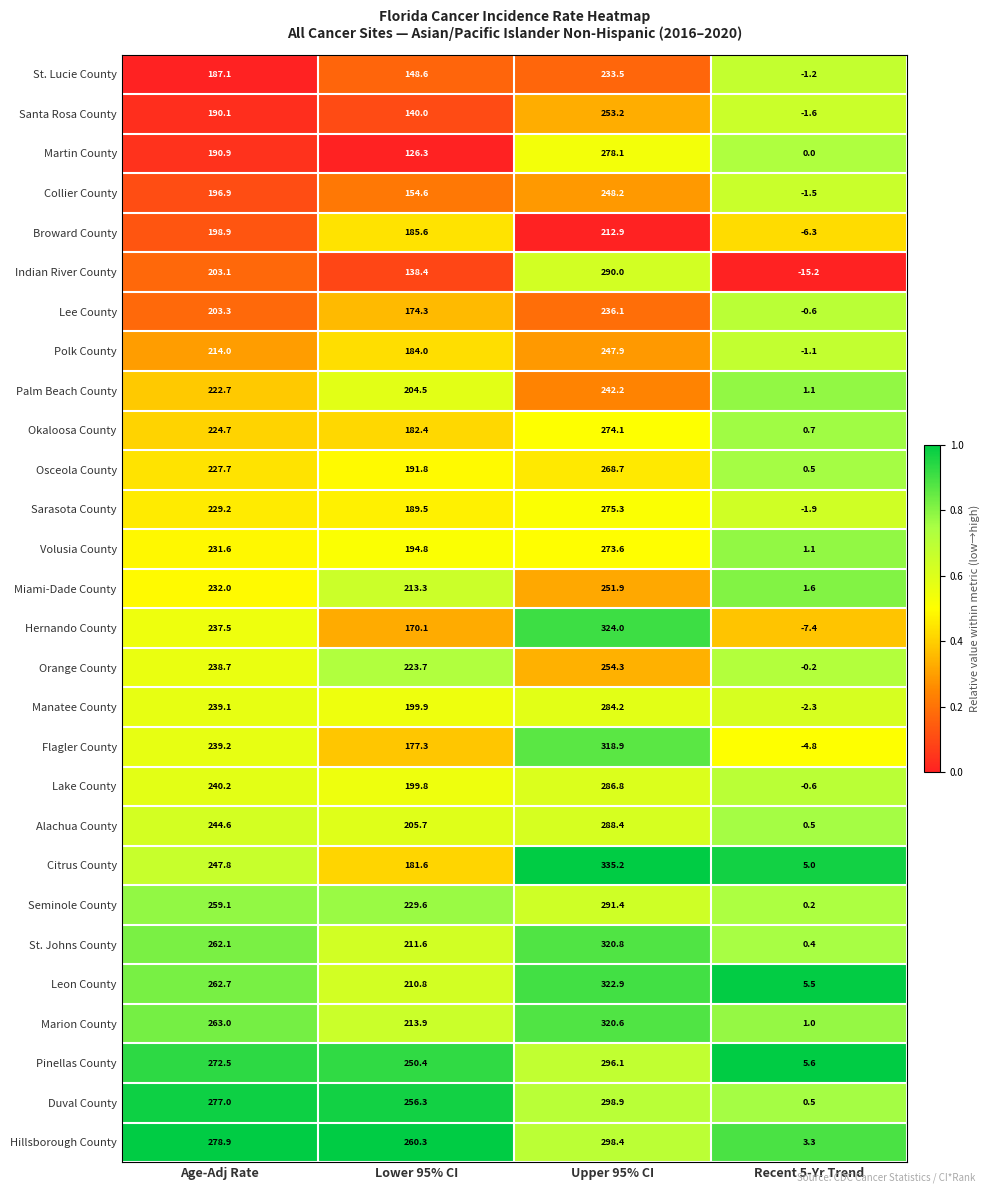

What value does the Sarasota County series have at Recent 5-Yr Trend?

-1.9